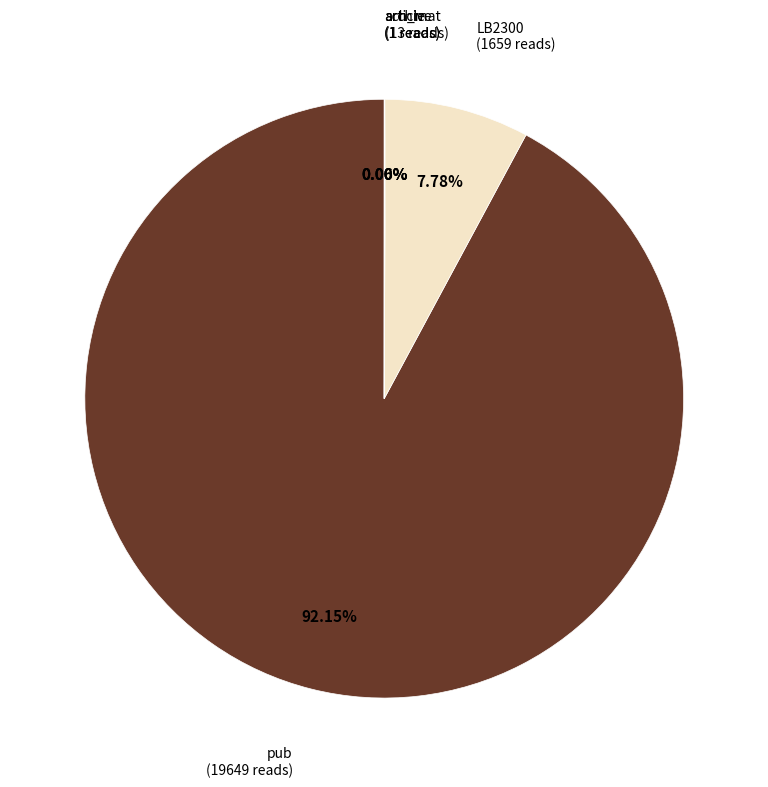

Does pub account for over 50% of the chart?

Yes